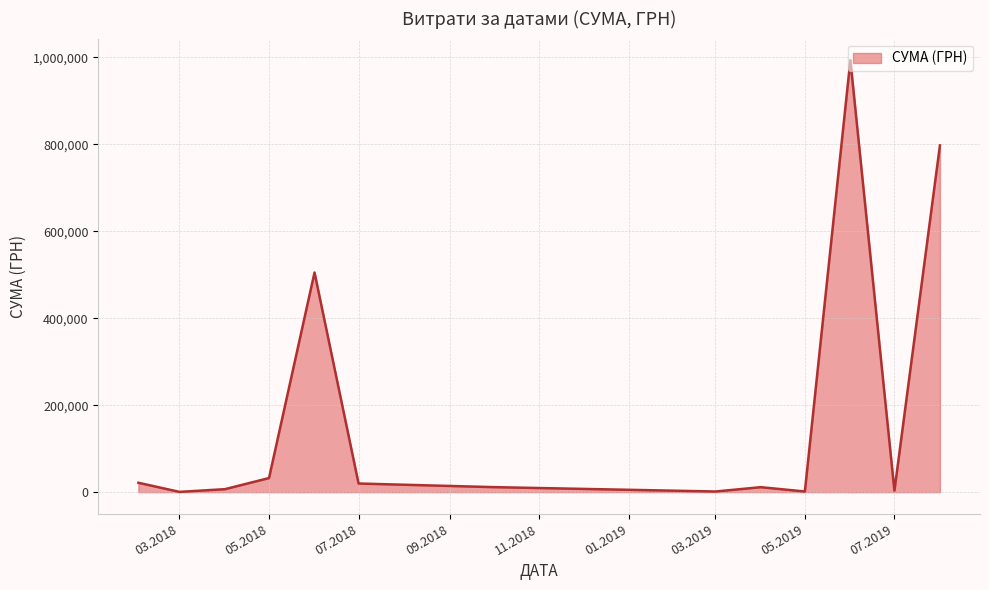

What is the difference between the maximum and minimum values?

992352.4